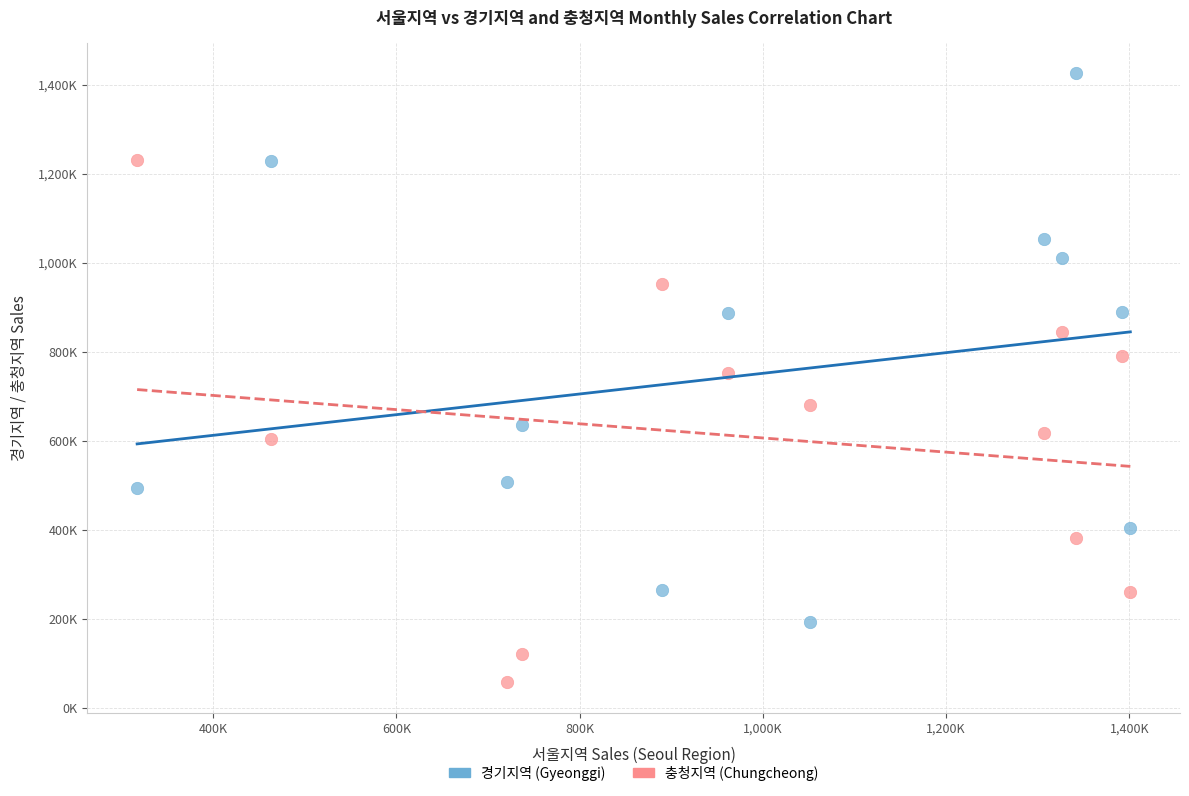

What are all the series names shown in the legend?

경기지역 (Gyeonggi), 충청지역 (Chungcheong)